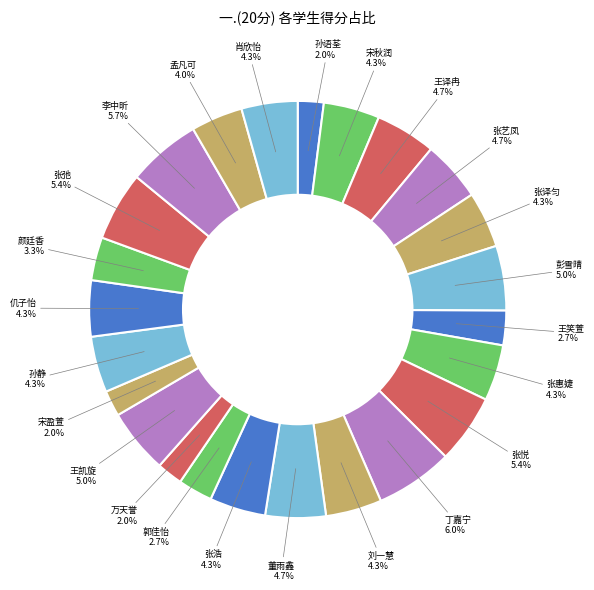

Which slice is the smallest?

孙语荃